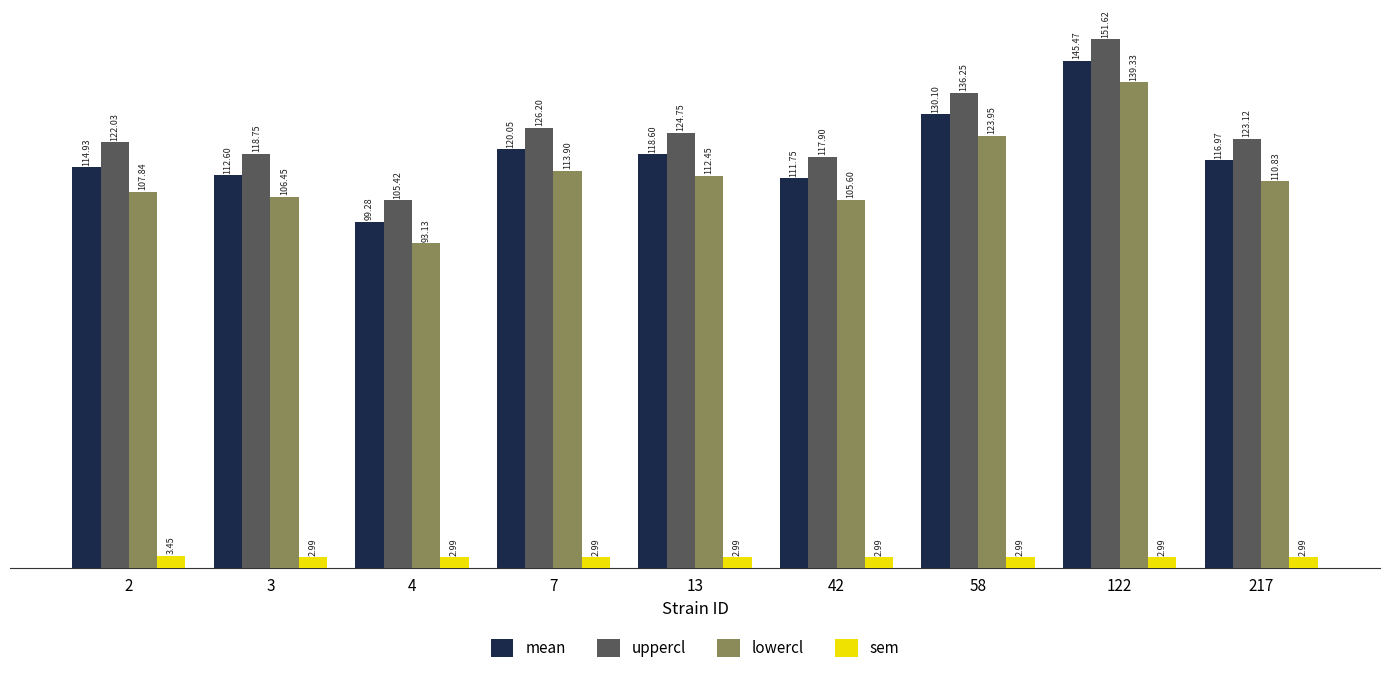

How many bars are there in total?

36